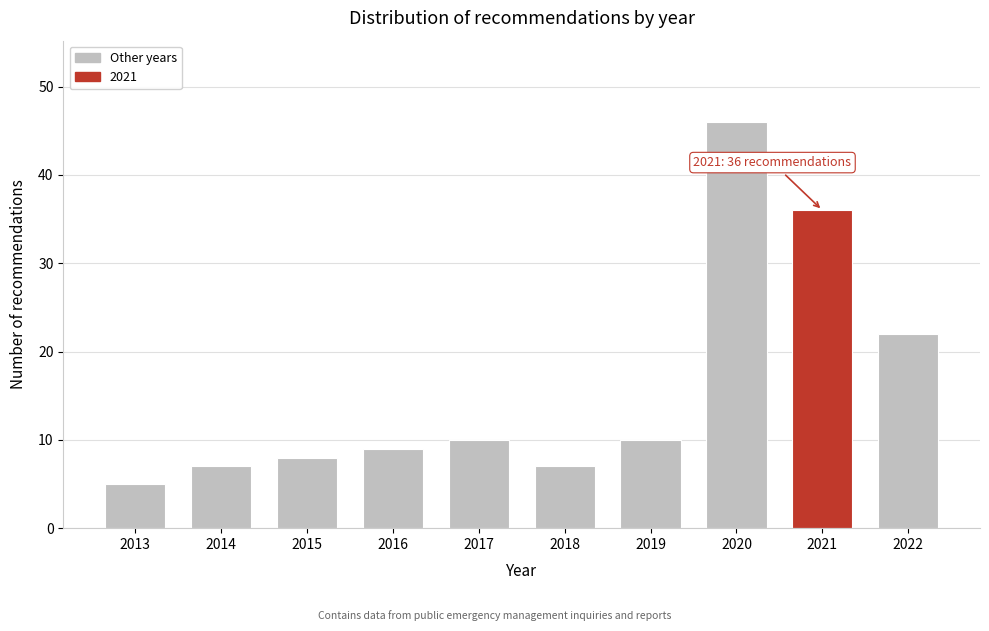

Reading left to right, list all the values displayed in this chart.

2013=5	2014=7	2015=8	2016=9	2017=10	2018=7	2019=10	2020=46	2021=36	2022=22